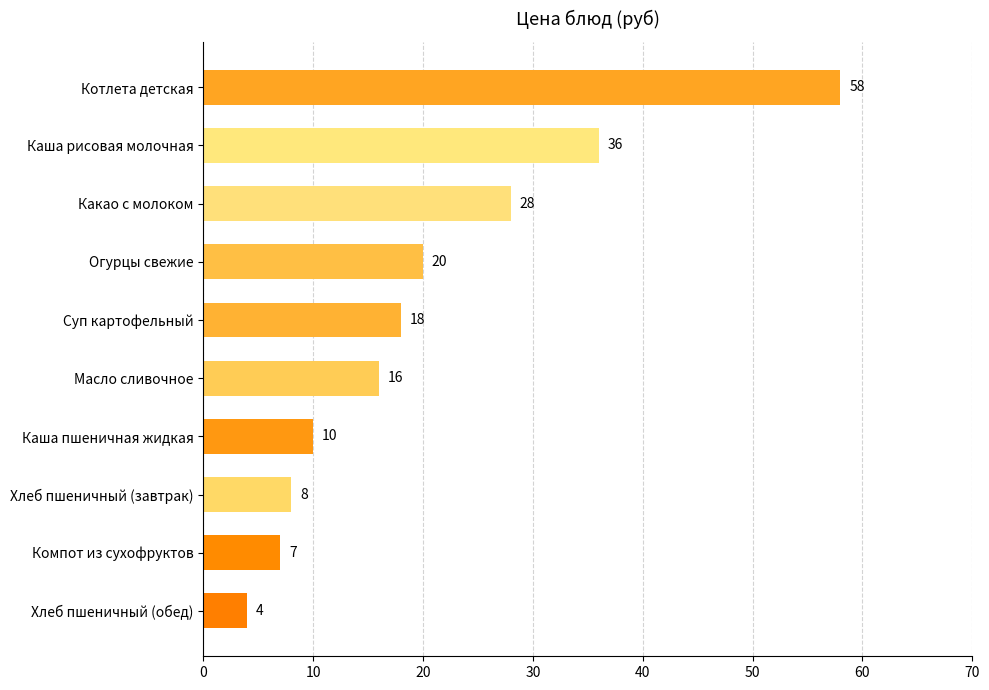

Rank the categories by value from highest to lowest.

Котлета детская, Каша рисовая молочная, Какао с молоком, Огурцы свежие, Суп картофельный, Масло сливочное, Каша пшеничная жидкая, Хлеб пшеничный (завтрак), Компот из сухофруктов, Хлеб пшеничный (обед)